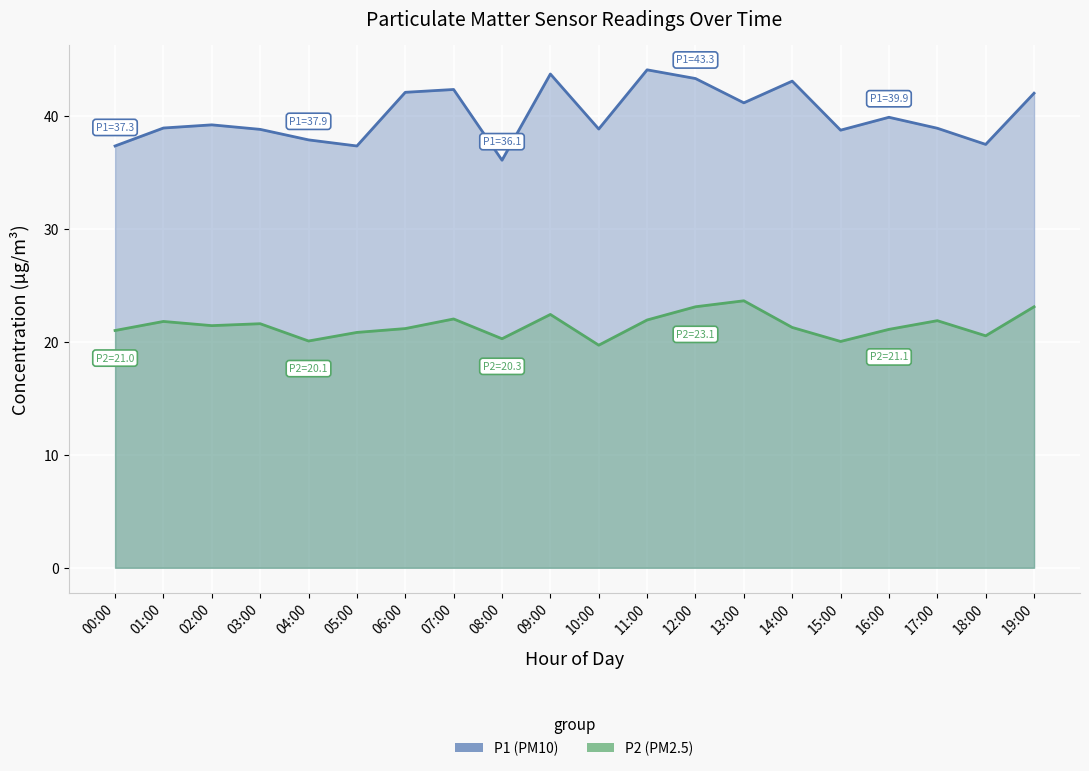

Count the number of categories in the chart.

20